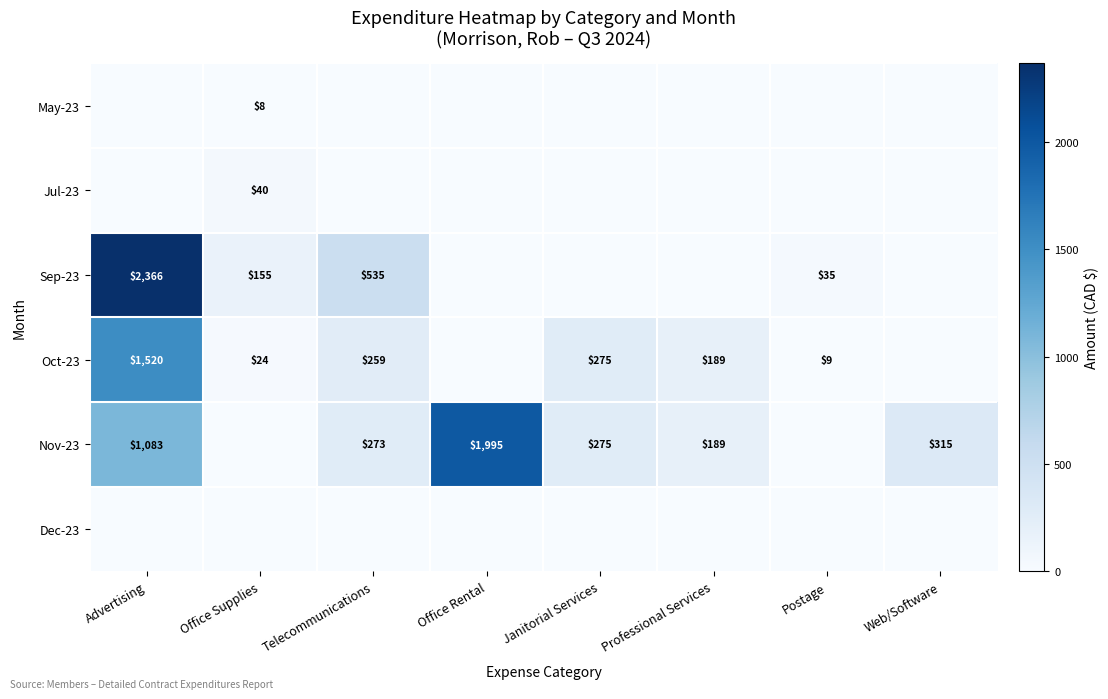

True or false: Oct-23 has a value of 2502 at Advertising.

False